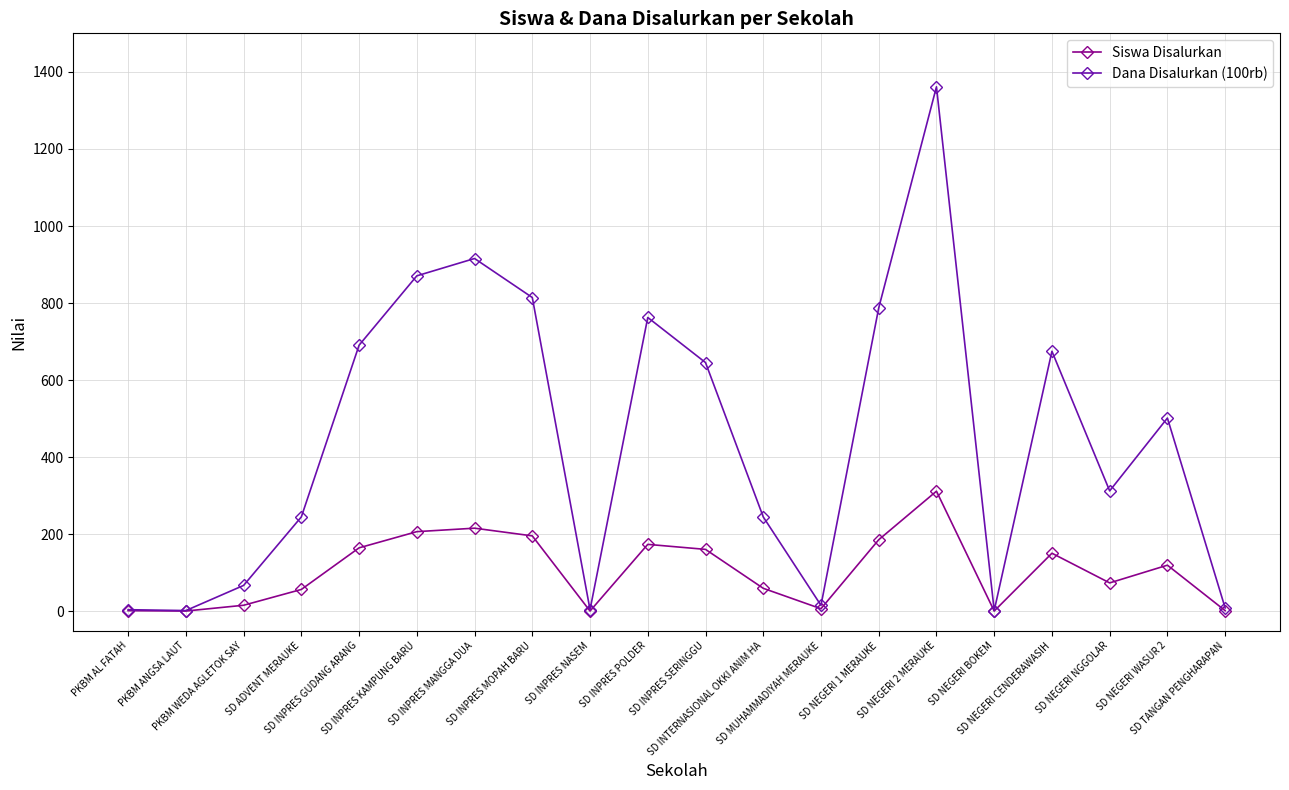

Which series has the largest total across all categories?

Dana Disalurkan (100rb)